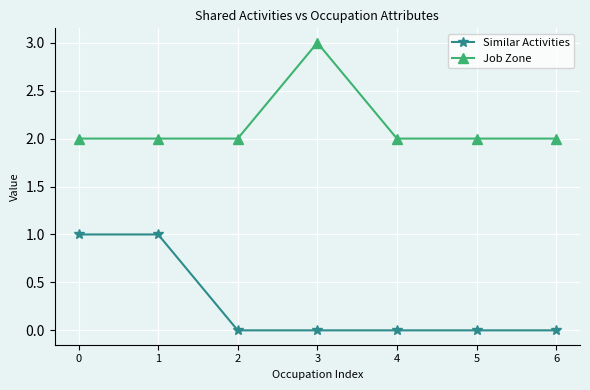

At how many categories does at least one series exceed 0?

7